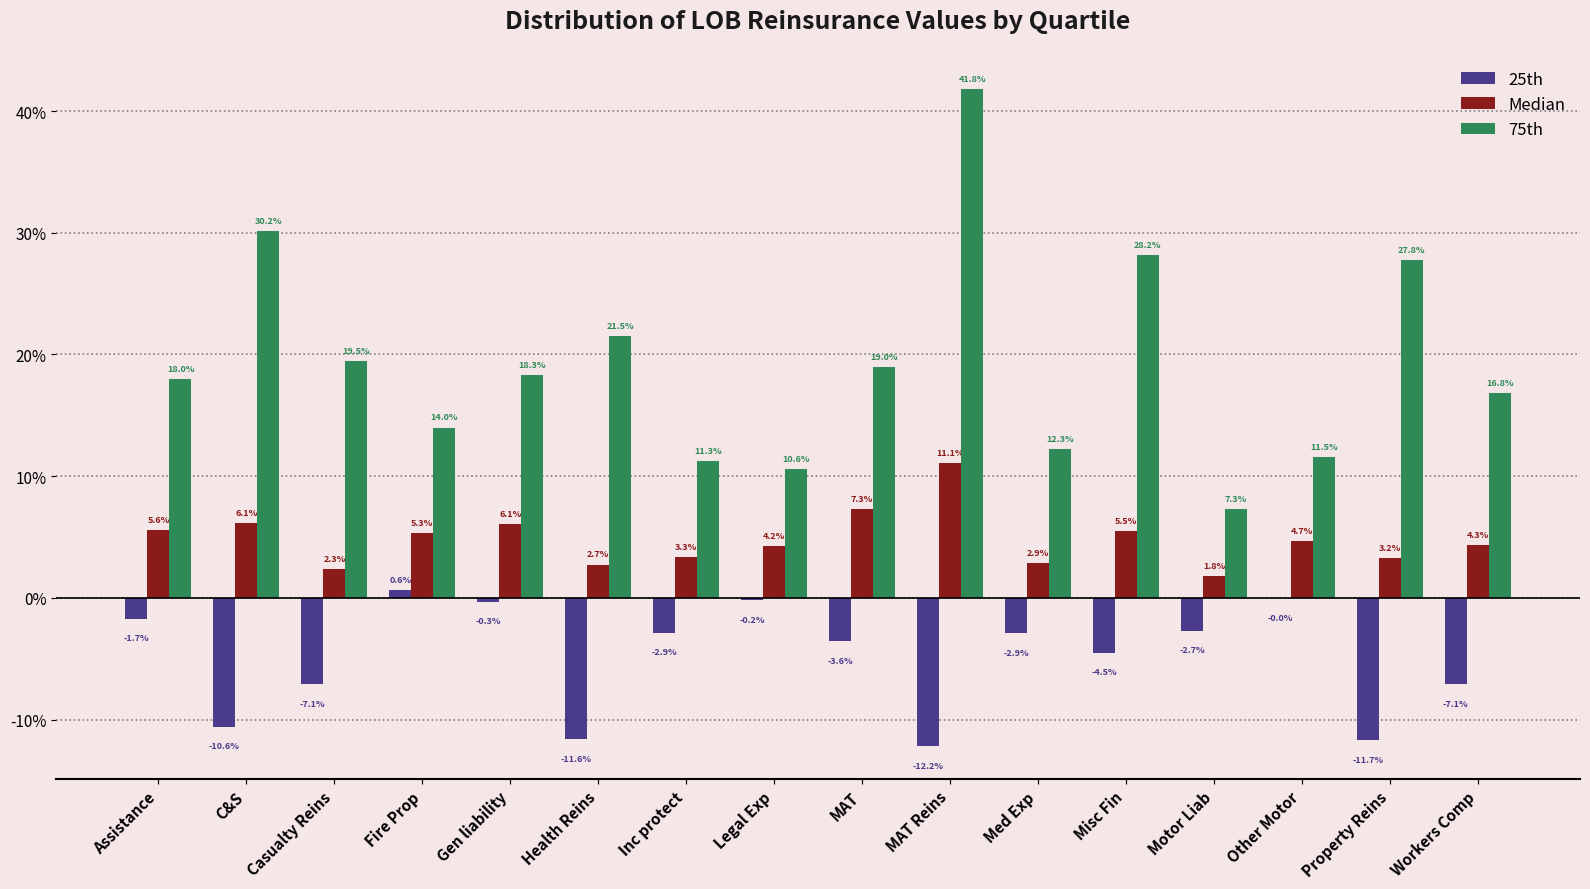

What are all the series names shown in the legend?

25th, Median, 75th